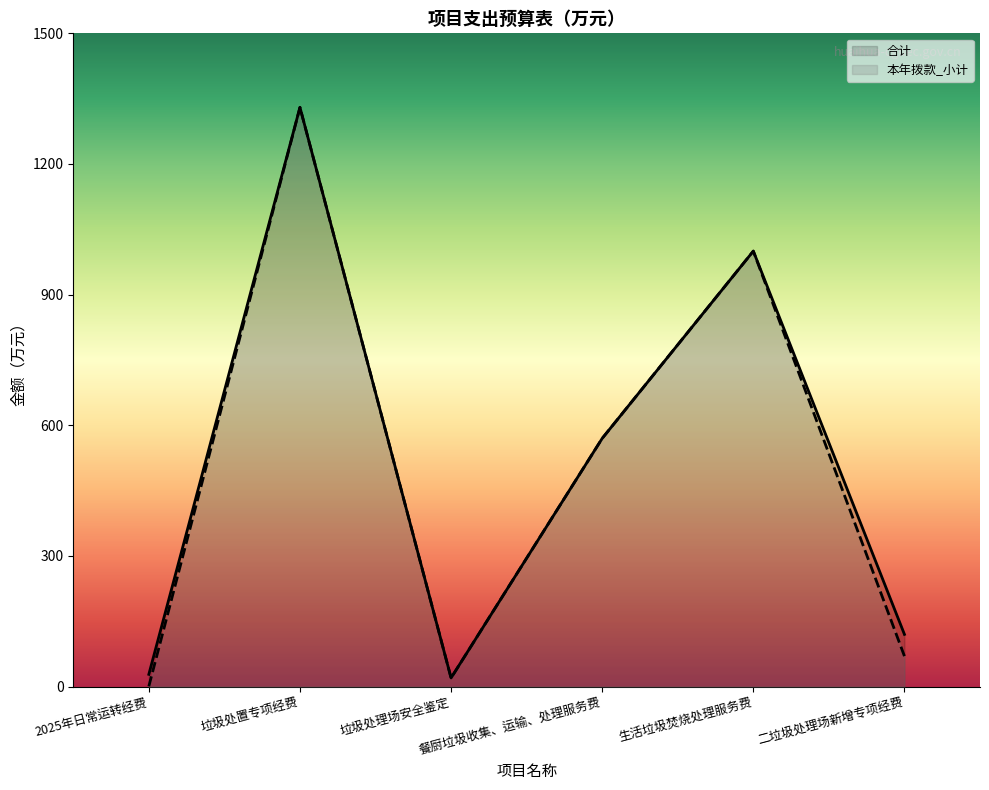

True or false: 合计 has more than 2 points higher than both neighbors.

False